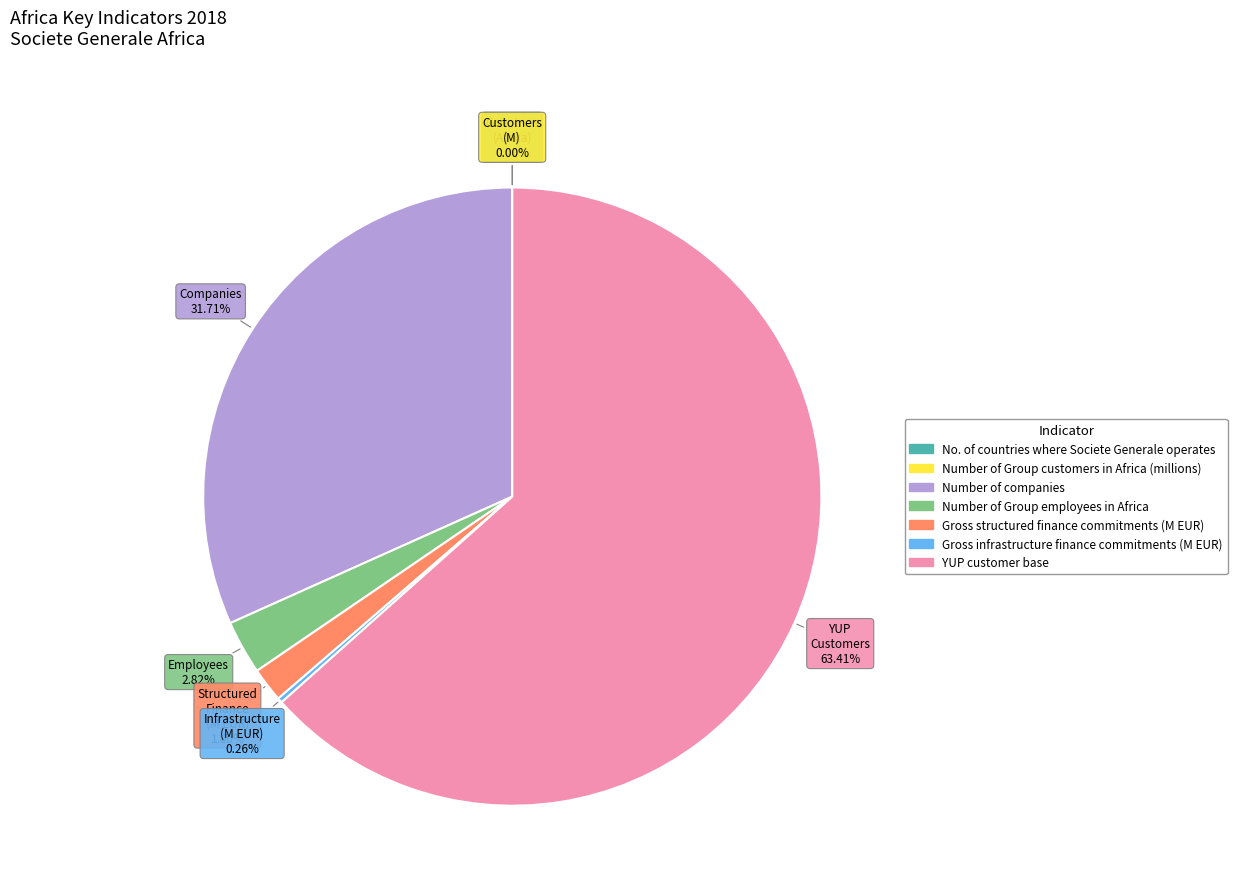

True or false: Number of Group employees in Africa accounts for 3% of the total.

True